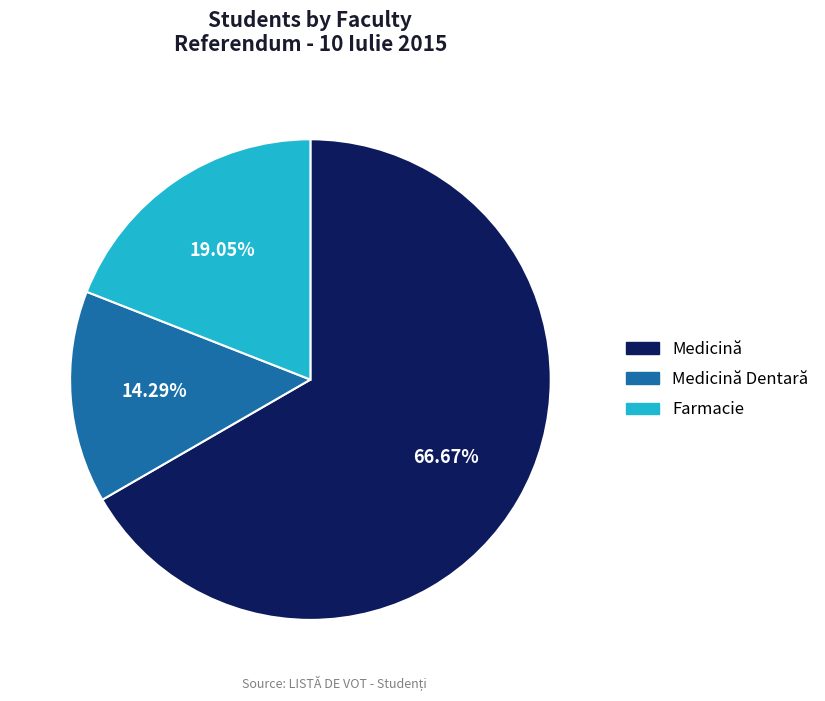

Is there any slice that represents more than half of the pie?

Yes